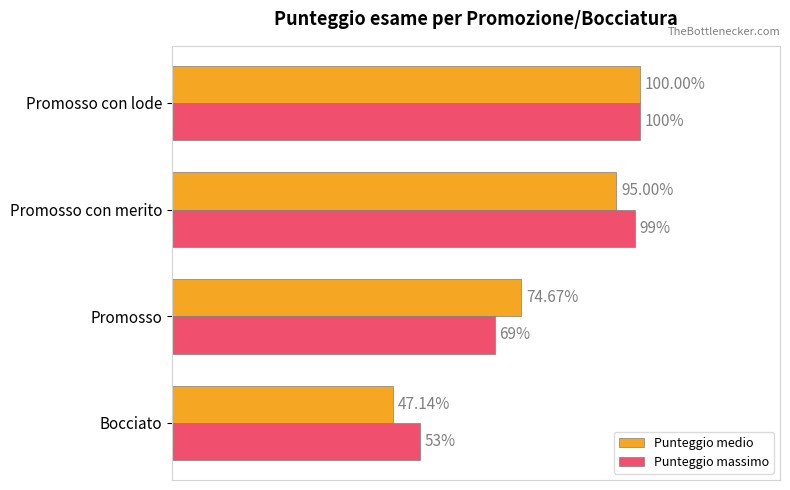

Rank the series by their average value, from lowest to highest.

Punteggio medio, Punteggio massimo